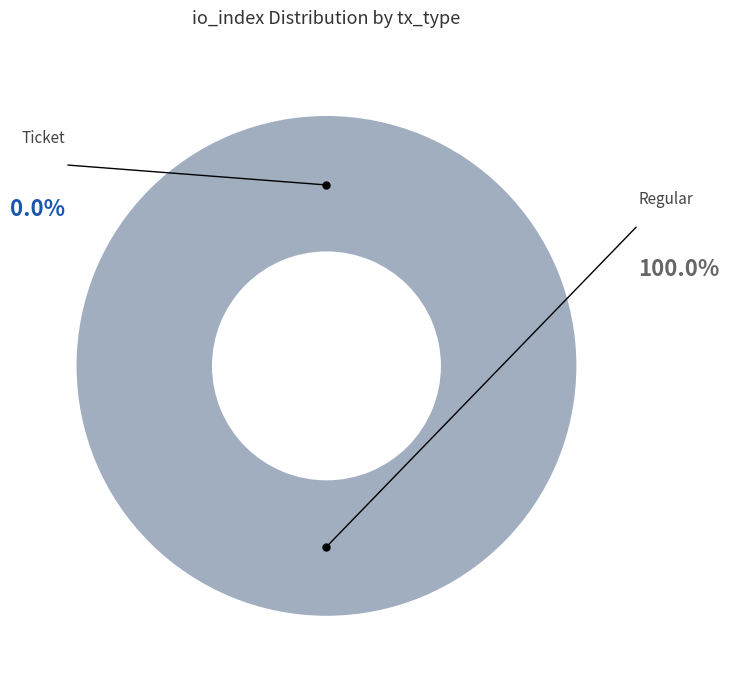

What is the total percentage of Regular (io_index=11) and Ticket (io_index=0)?

100.0%